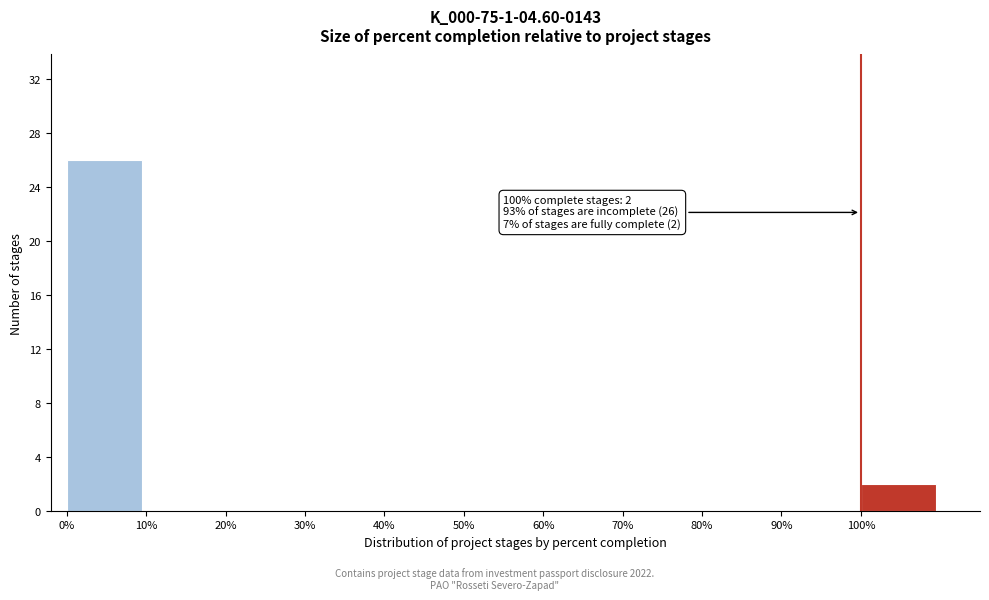

Over which range of the x-axis is the bar tallest?

0 to 10